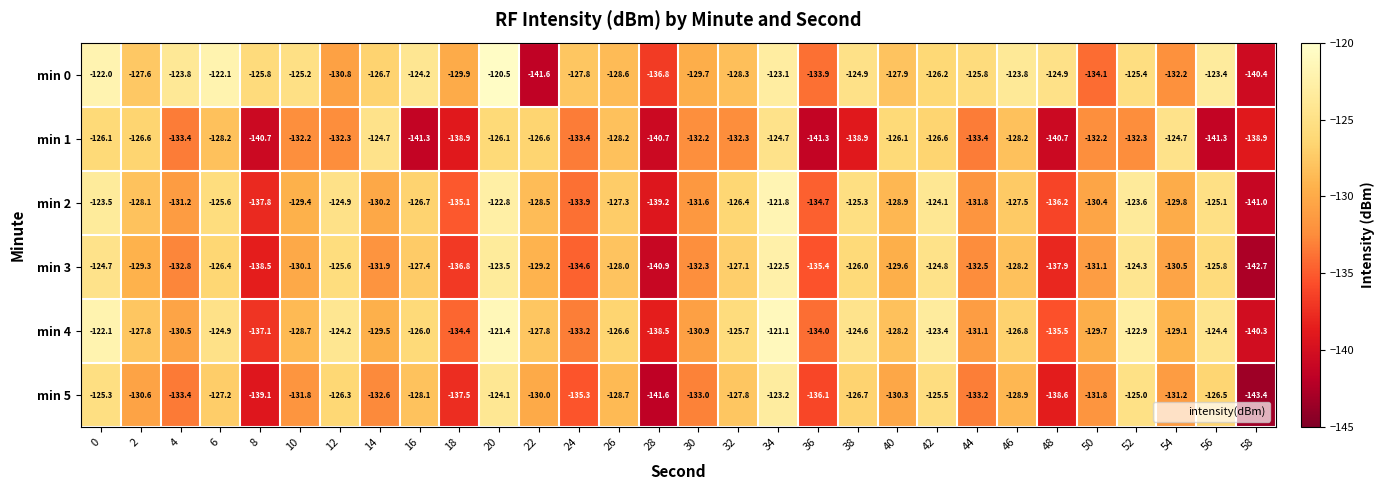

Where is min 1 nearest to the value -133?

4